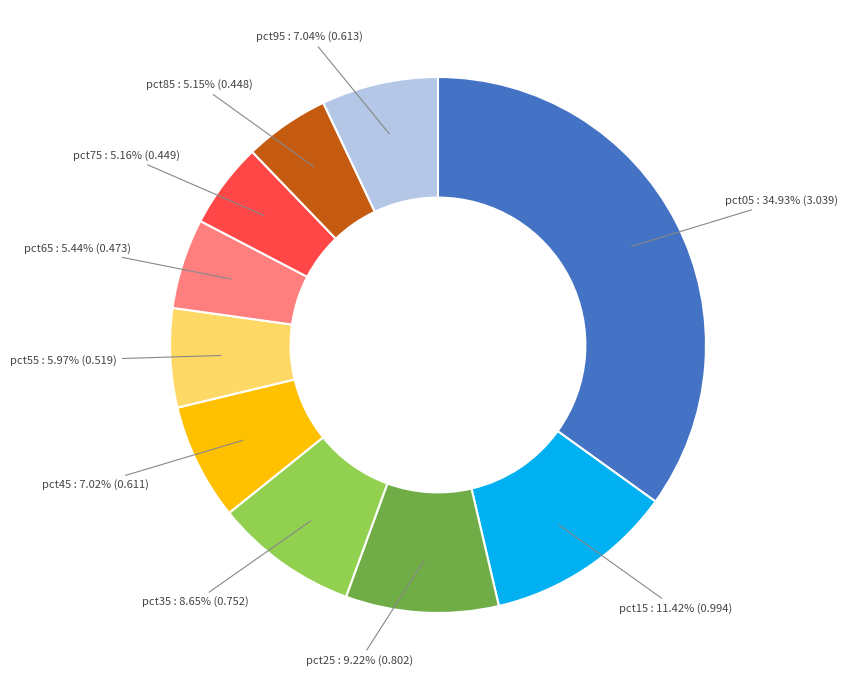

Do pct35 and pct85 together represent more than half of the pie?

No